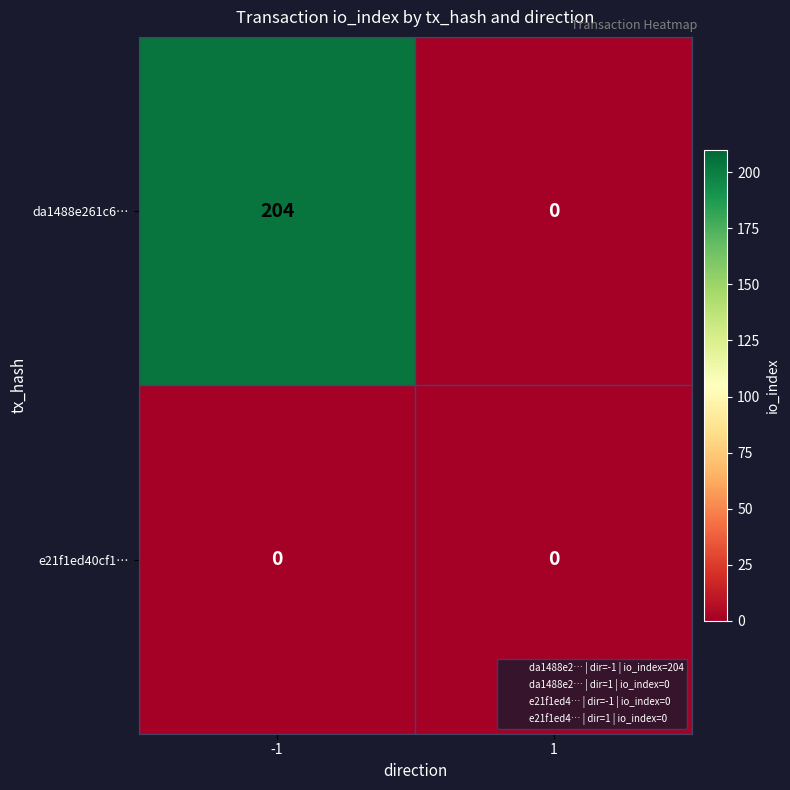

At which category is the sum across all series the highest?

-1